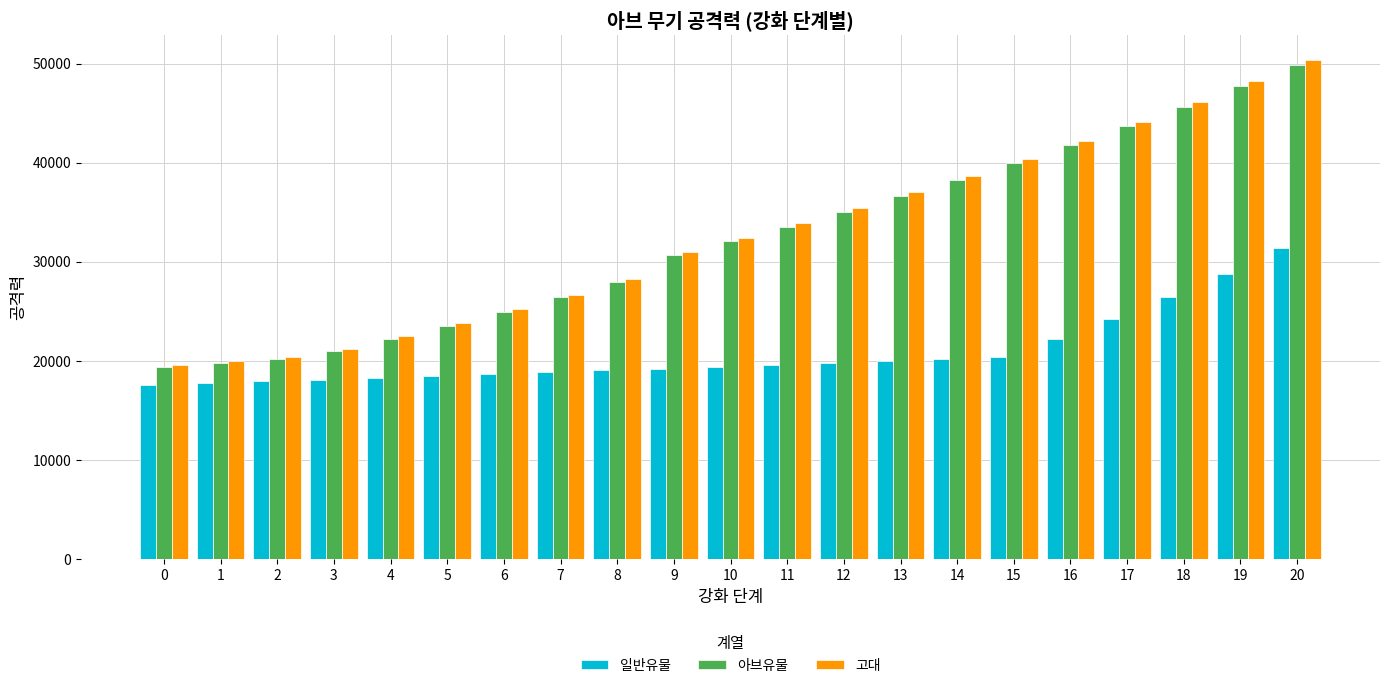

Between 2 and 15, which series saw the biggest shift?

고대